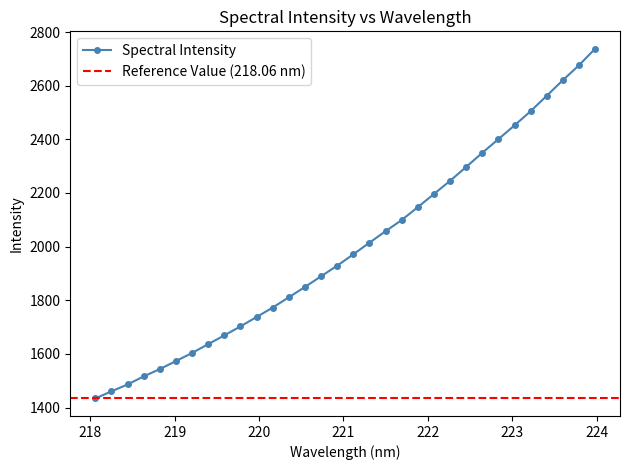

What position from the left is 221.8812?

21